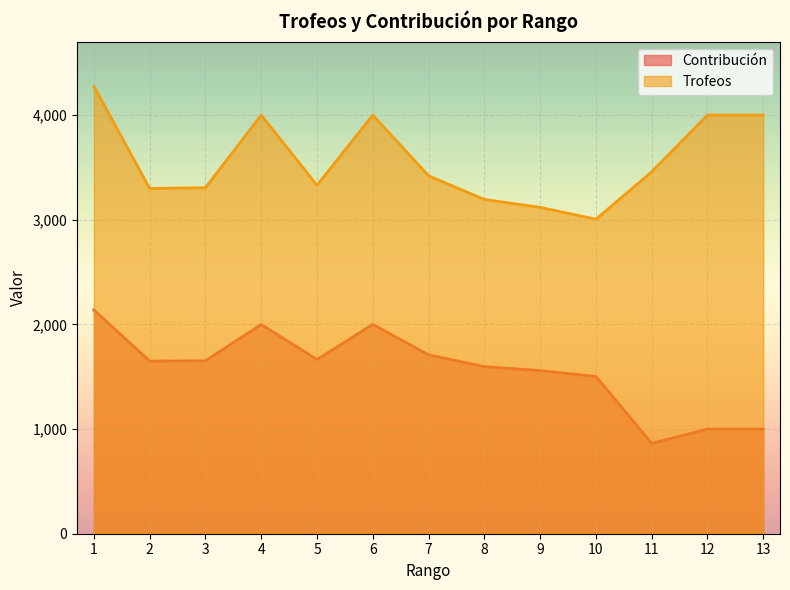

How many lines are shown in the chart?

2